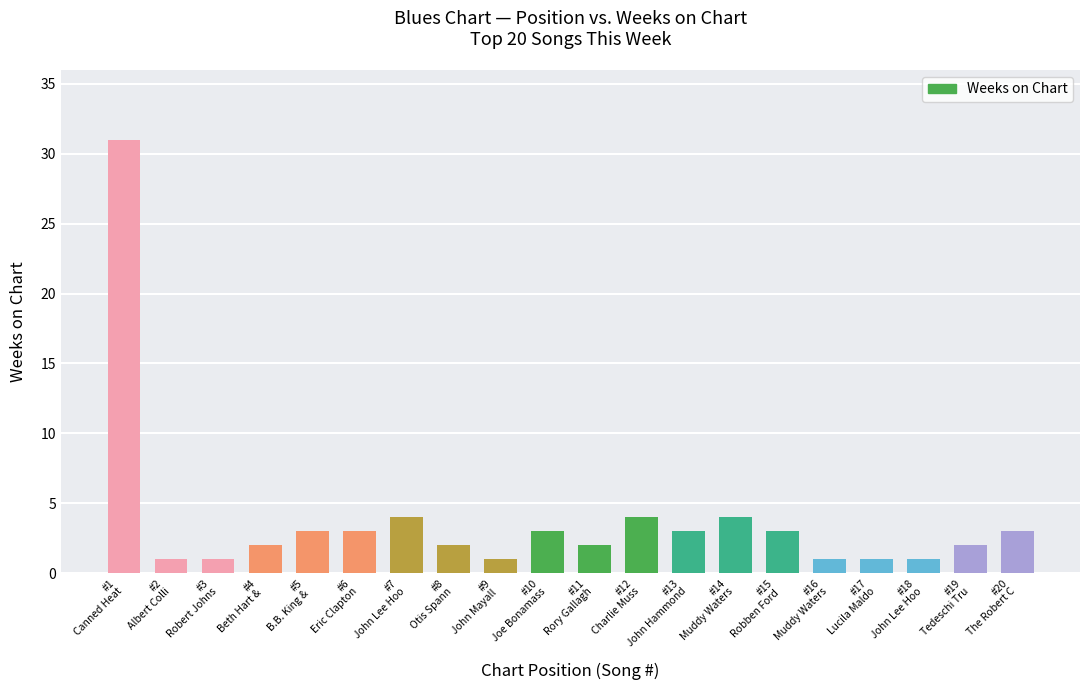

What is the smallest value displayed?

1